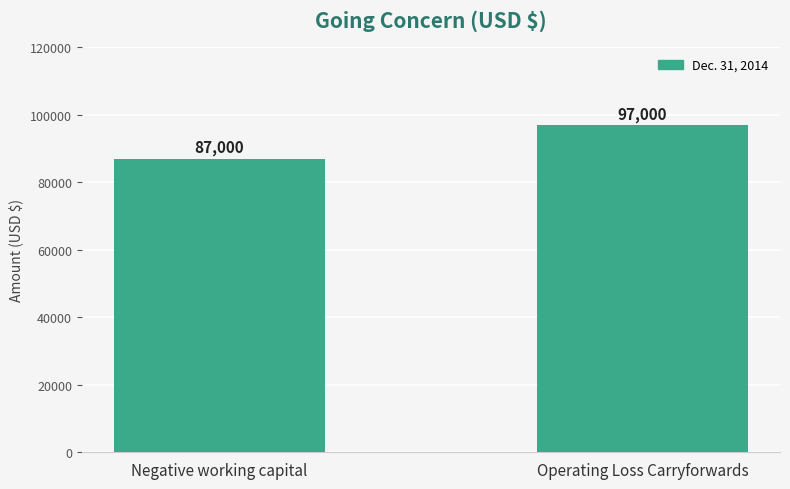

Reading left to right, transcribe all the data shown in this chart.

87000	97000